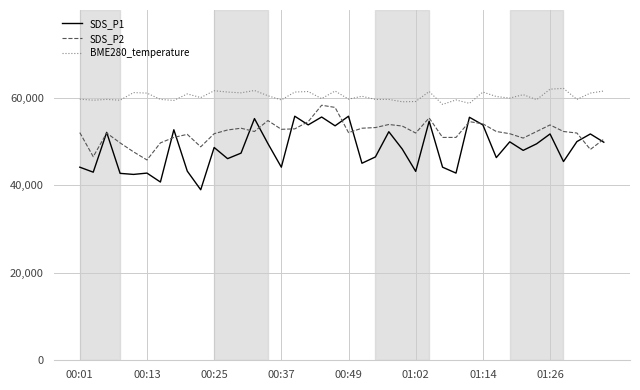

True or false: BME280_temperature has more than 0 points higher than both neighbors.

True